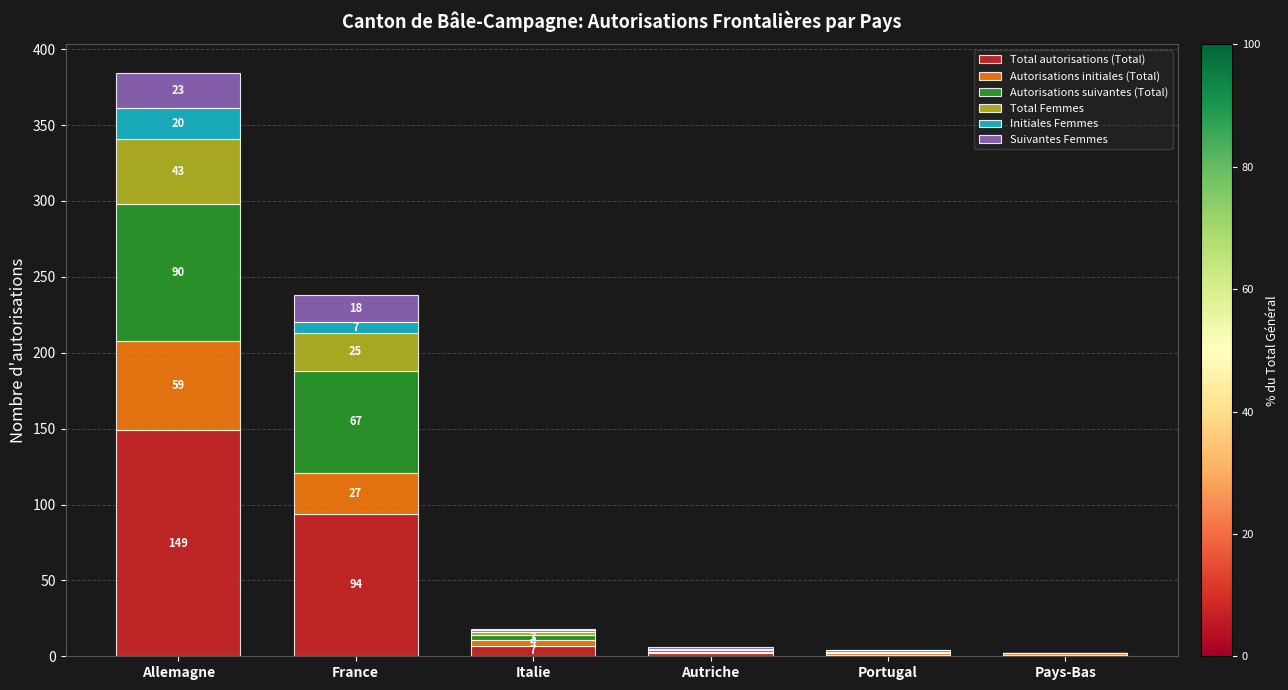

What is the total value across all series at Allemagne?

384